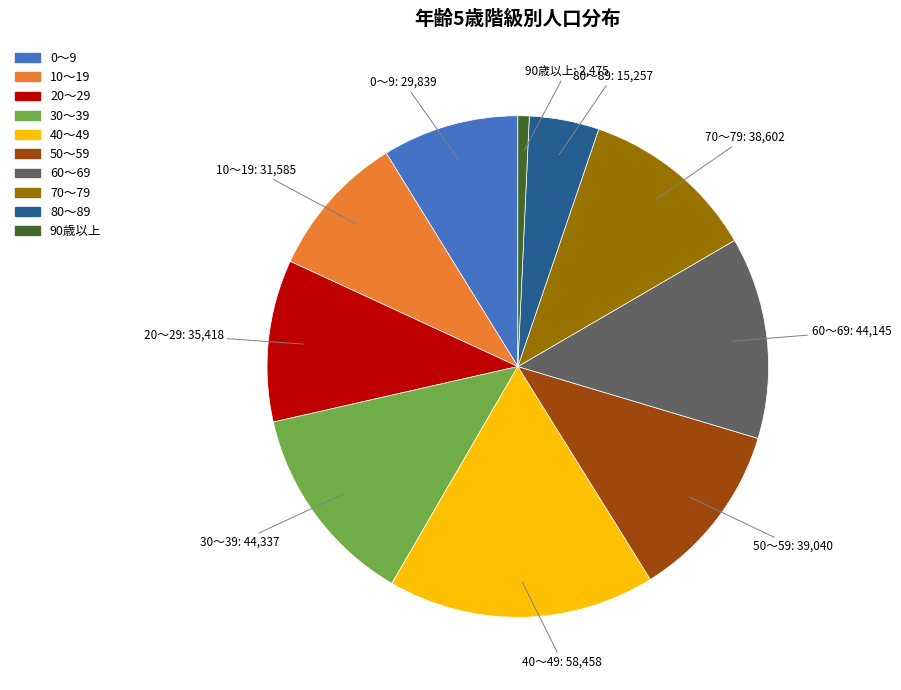

Does any single category account for the majority?

No